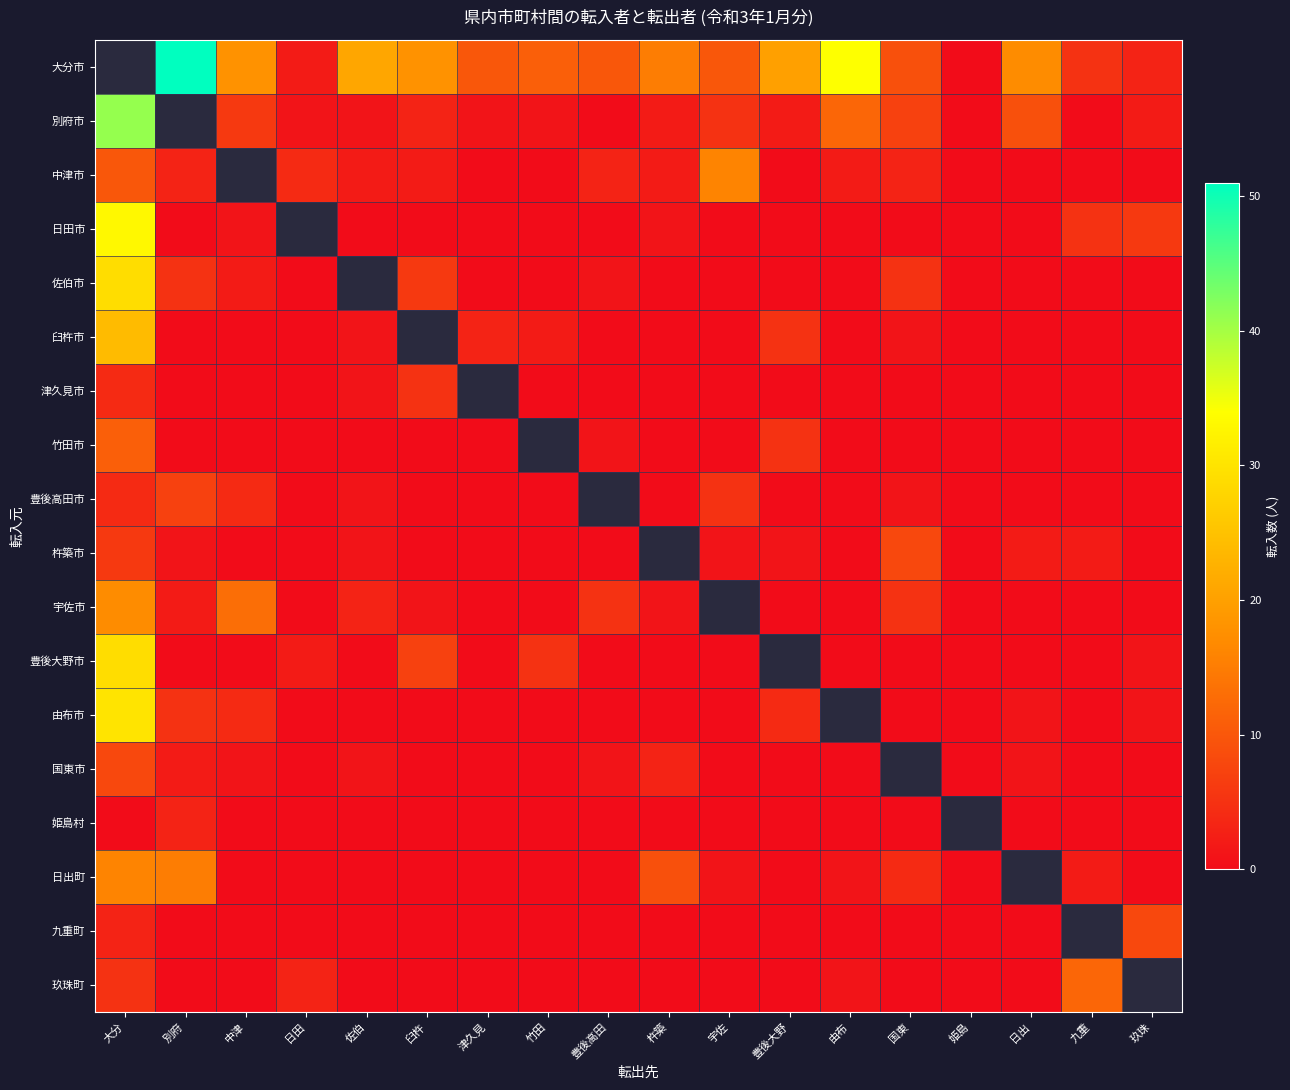

Between 日出 and 中津, which is larger?

中津